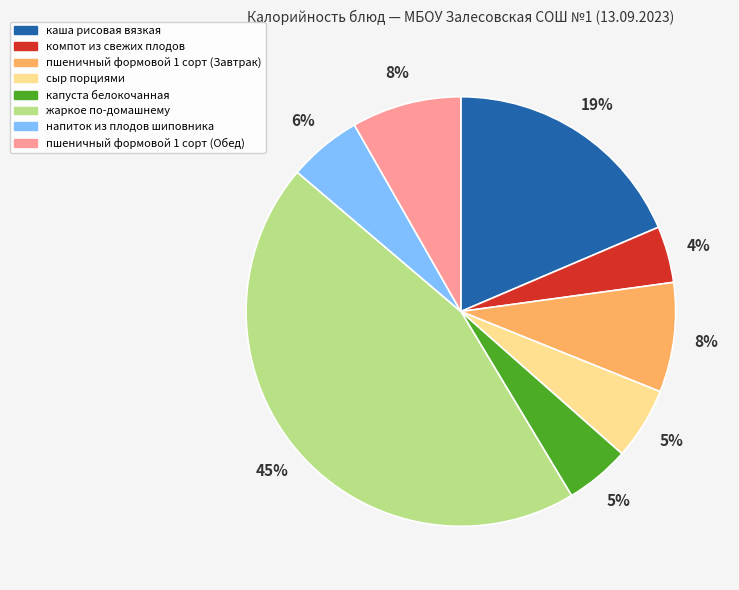

Is the sum of жаркое по-домашнему and каша рисовая вязкая greater than half?

Yes